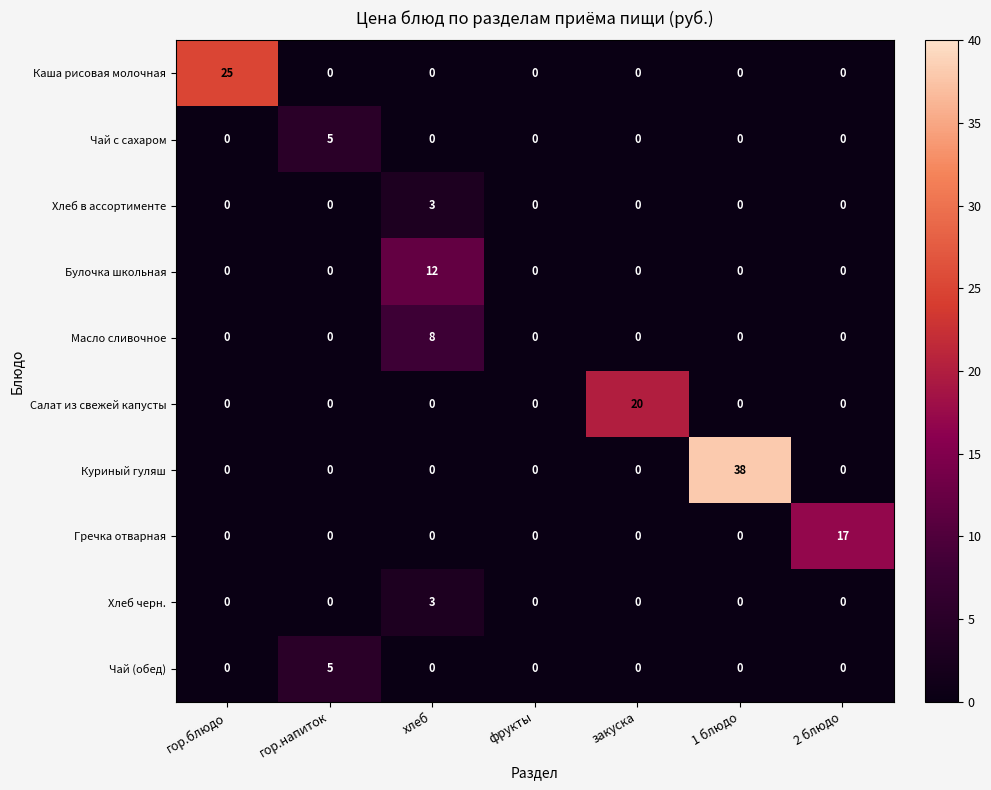

Between фрукты and 2 блюдо, which series saw the biggest shift?

Гречка отварная